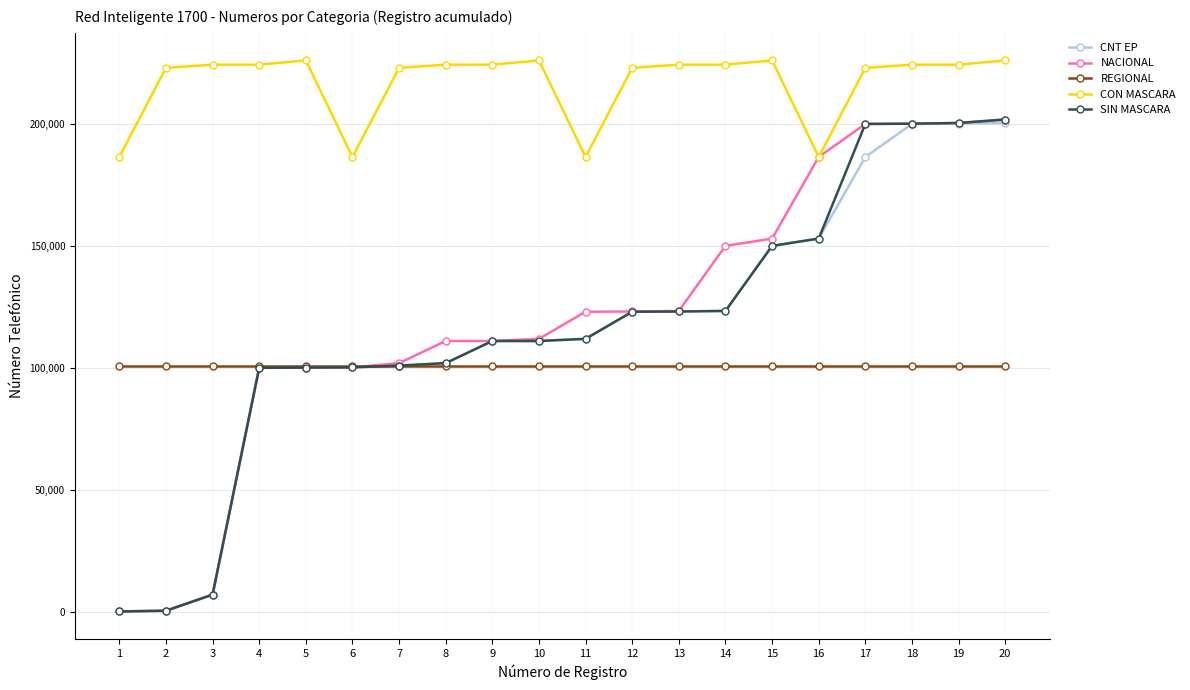

What is the average value of the CNT EP series?

115311